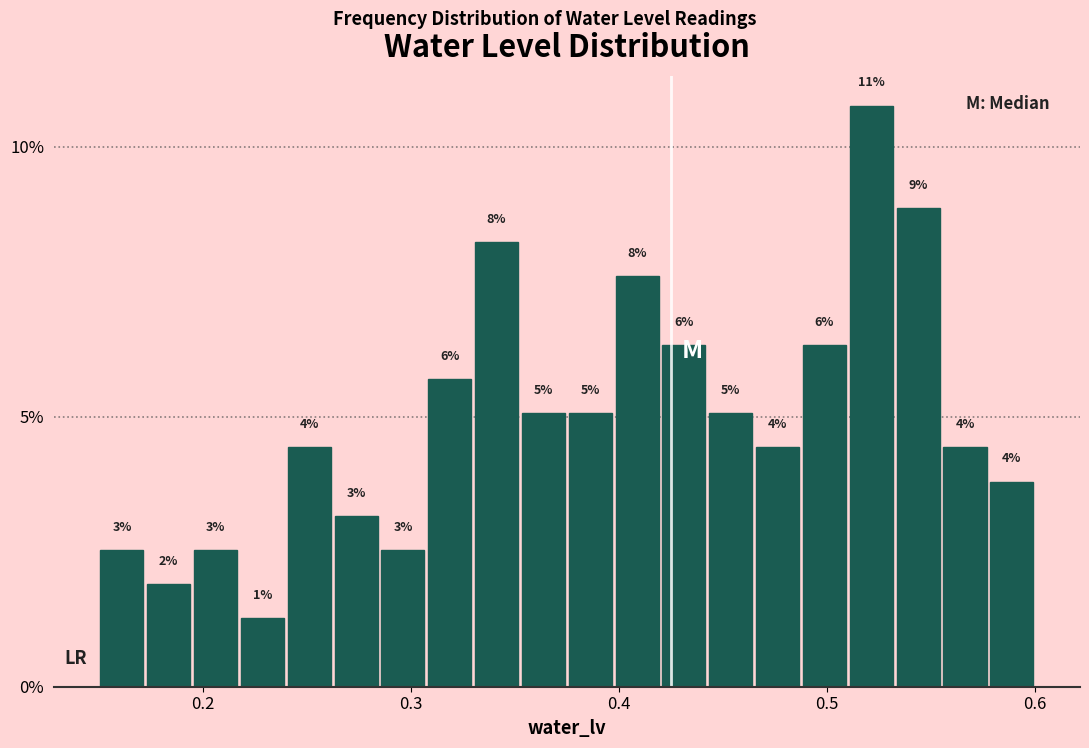

Read against the x-axis, roughly where is the centre of the tallest bar?

0.52